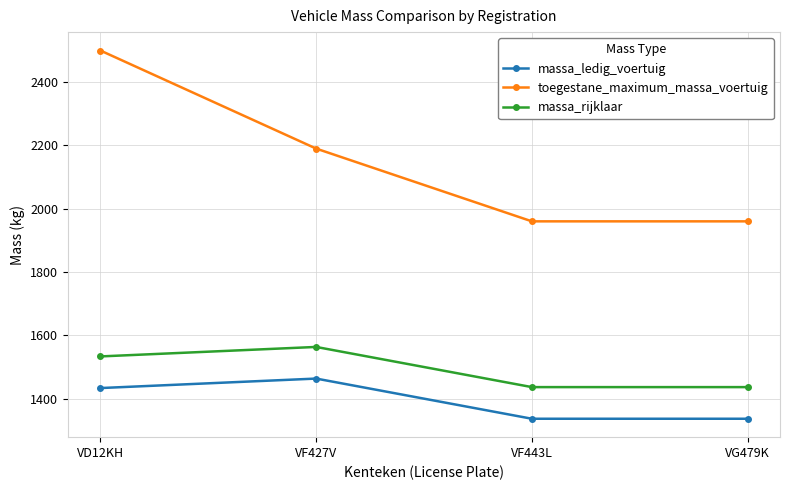

True or false: toegestane_maximum_massa_voertuig and massa_ledig_voertuig intersect in this chart.

False